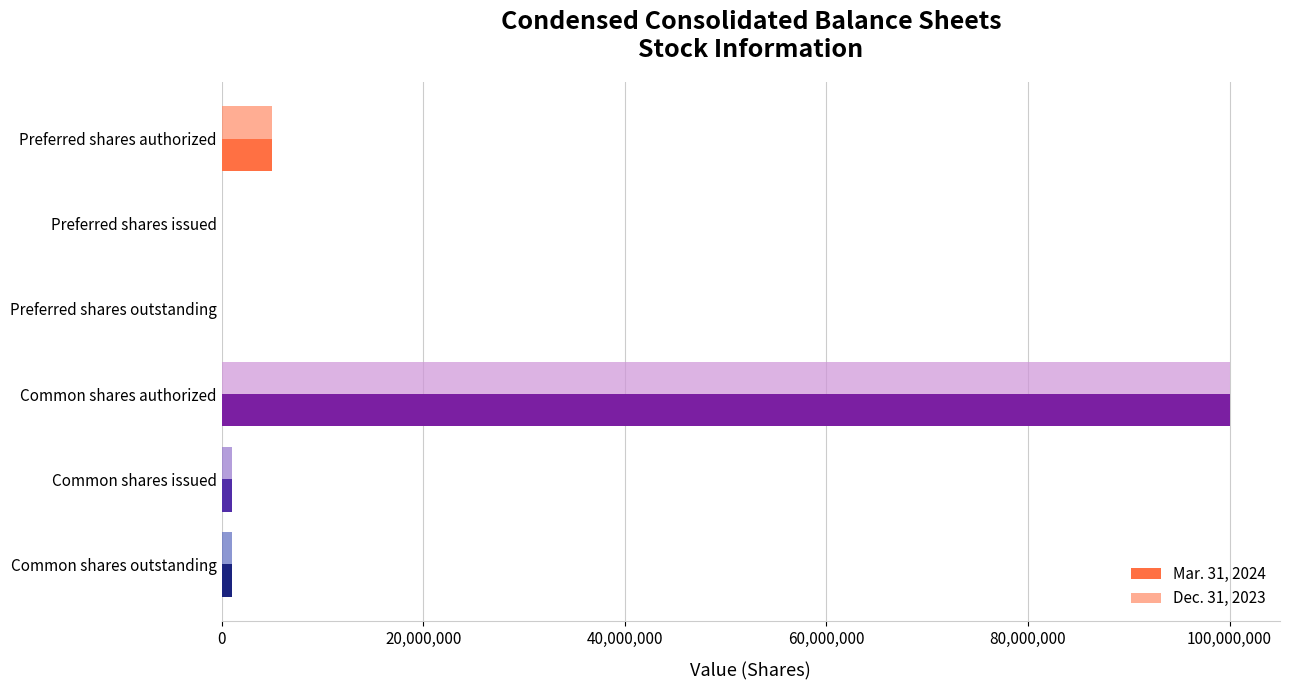

Is it true that Mar. 31, 2024 equals 0 at Preferred shares issued?

True